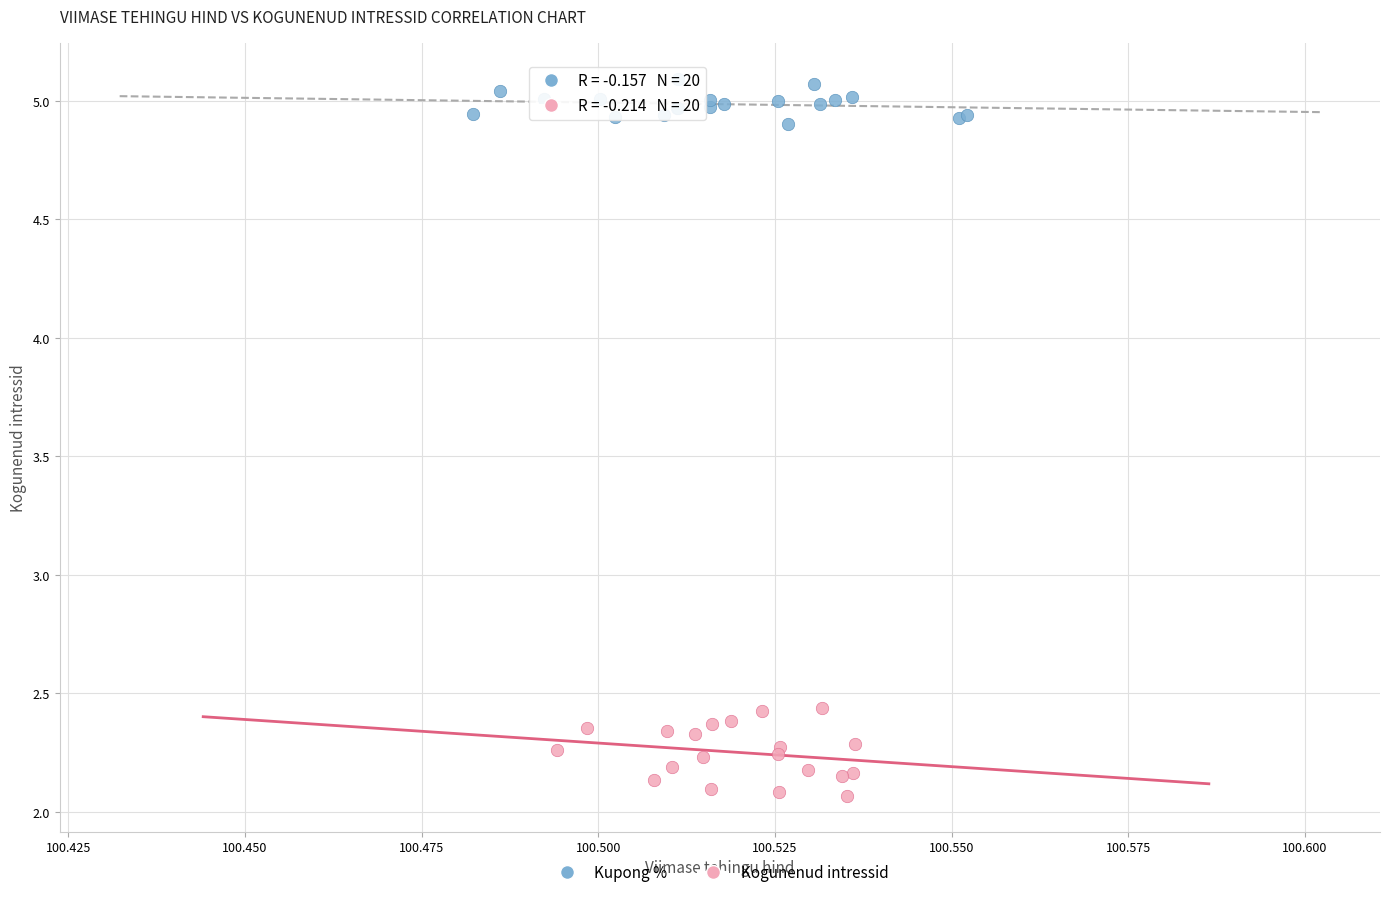

What are all the series names shown in the legend?

Kupong %, Kogunenud intressid